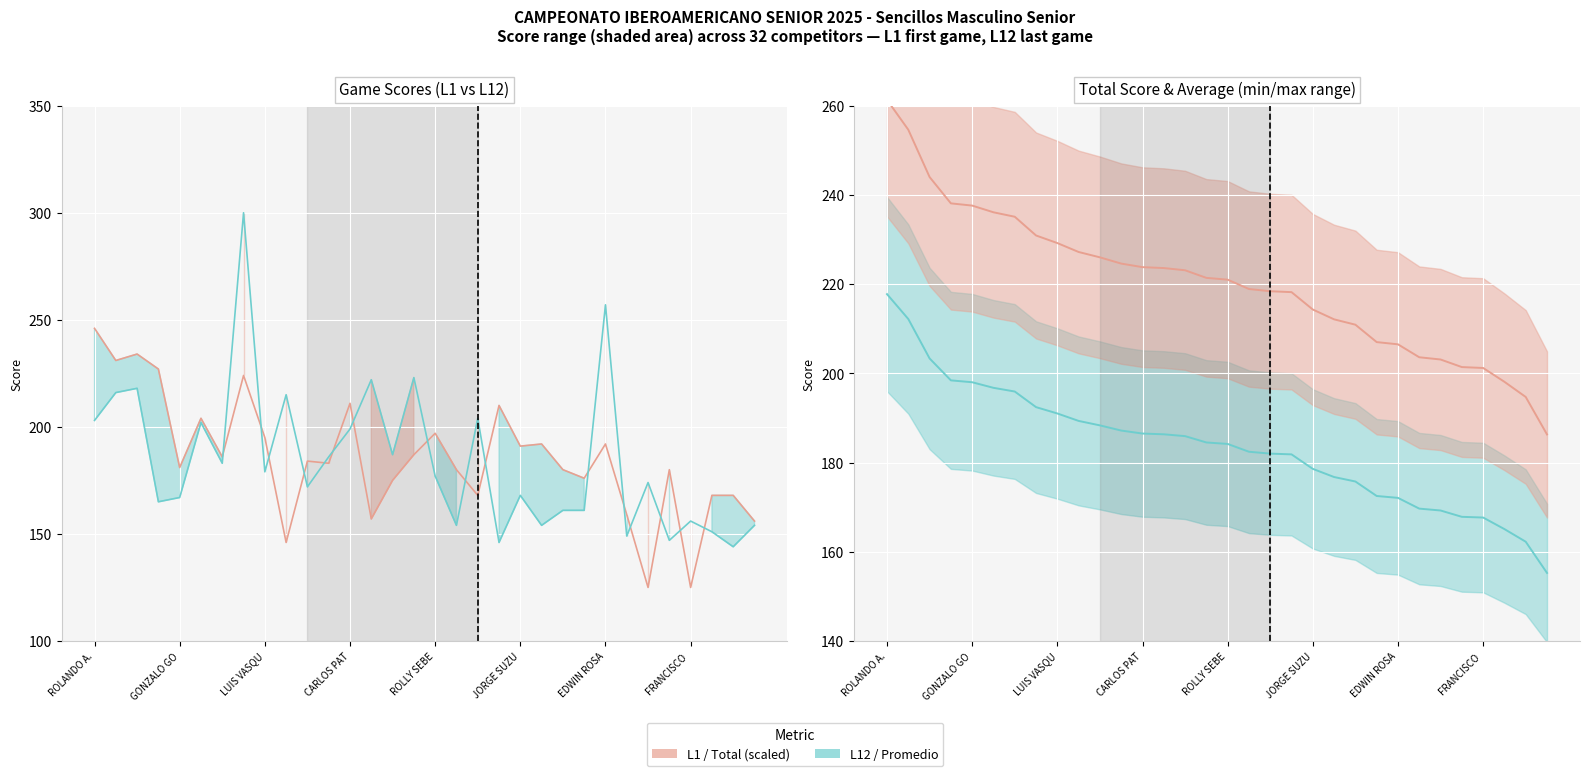

How many series are shown in this chart?

4